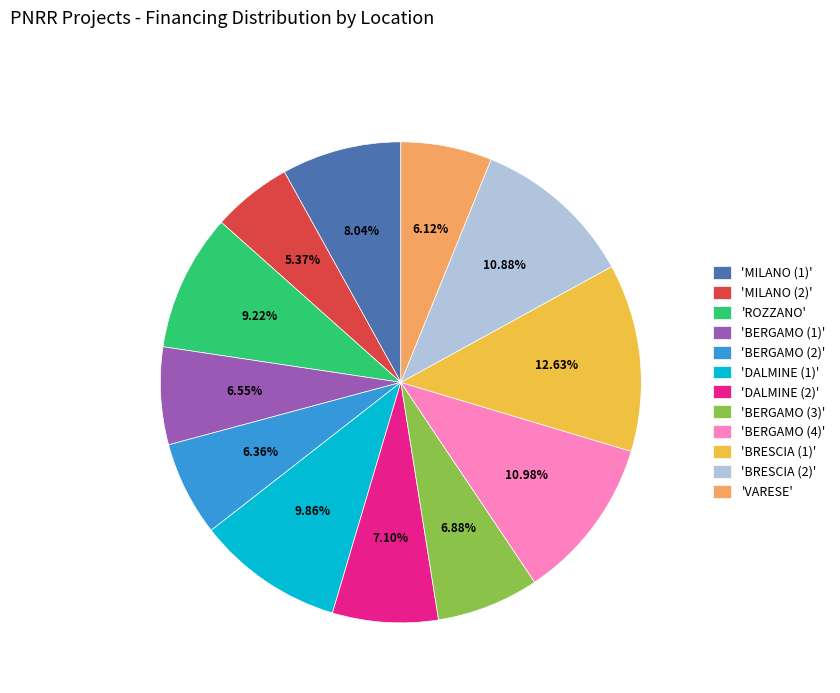

Which slice is the largest?

'BRESCIA (1)'